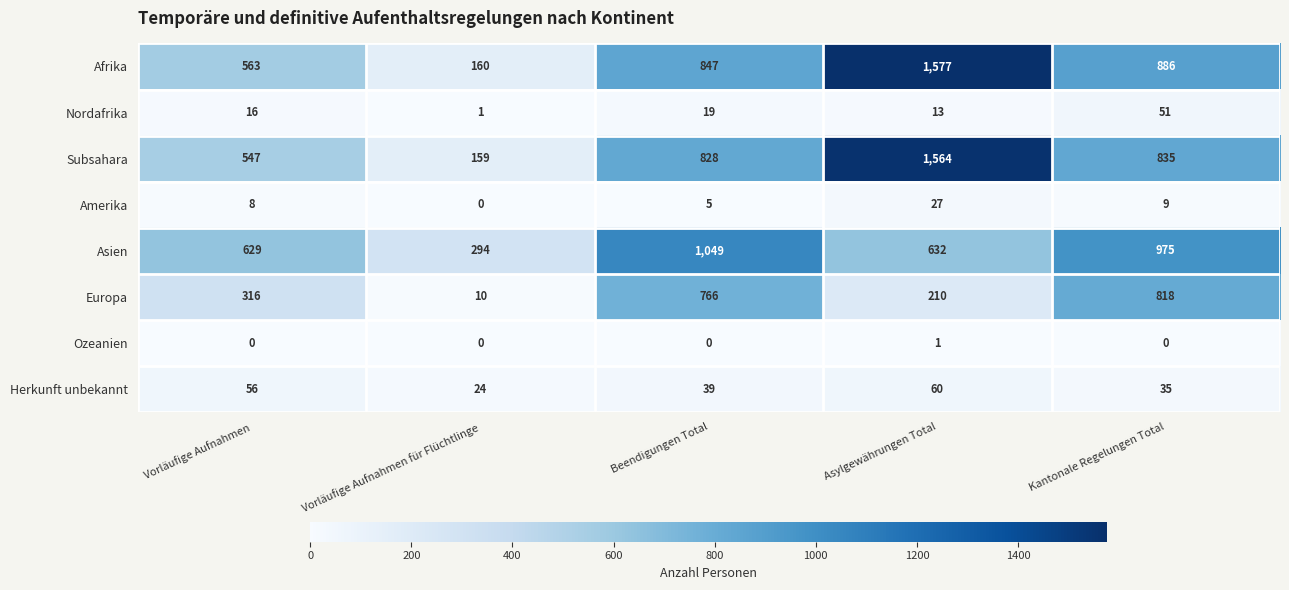

Is it true that Amerika equals -15 at Vorläufige Aufnahmen für Flüchtlinge?

False